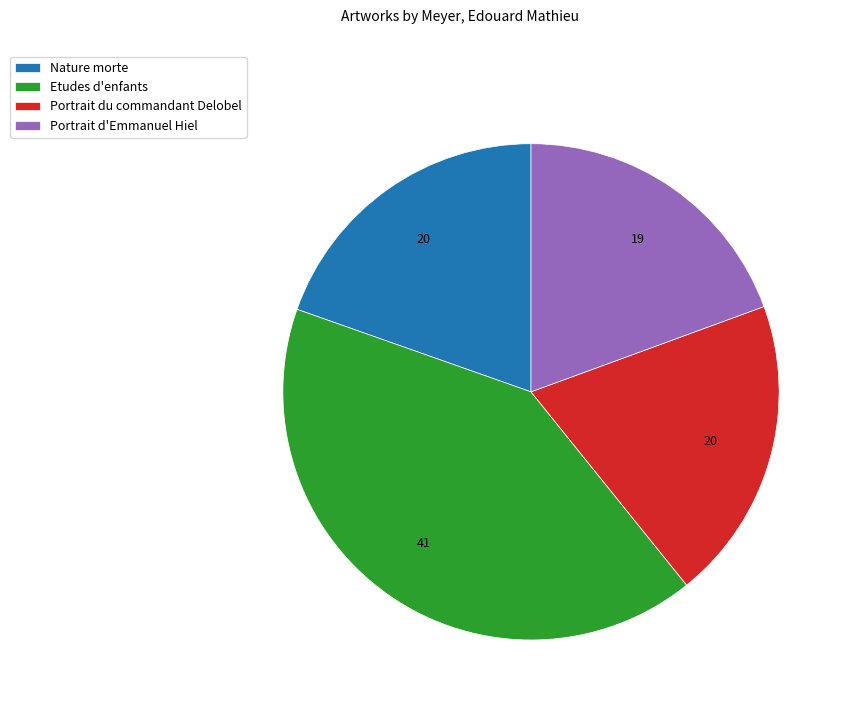

Combined, do Portrait d'Emmanuel Hiel and Nature morte account for over 50%?

No